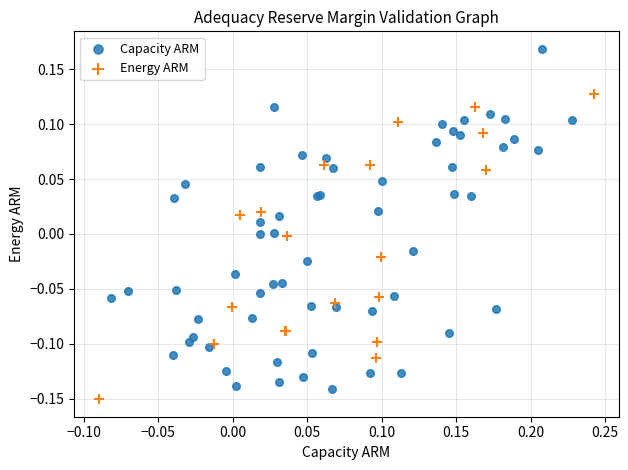

Which series has the largest Y range (max minus min)?

Capacity ARM